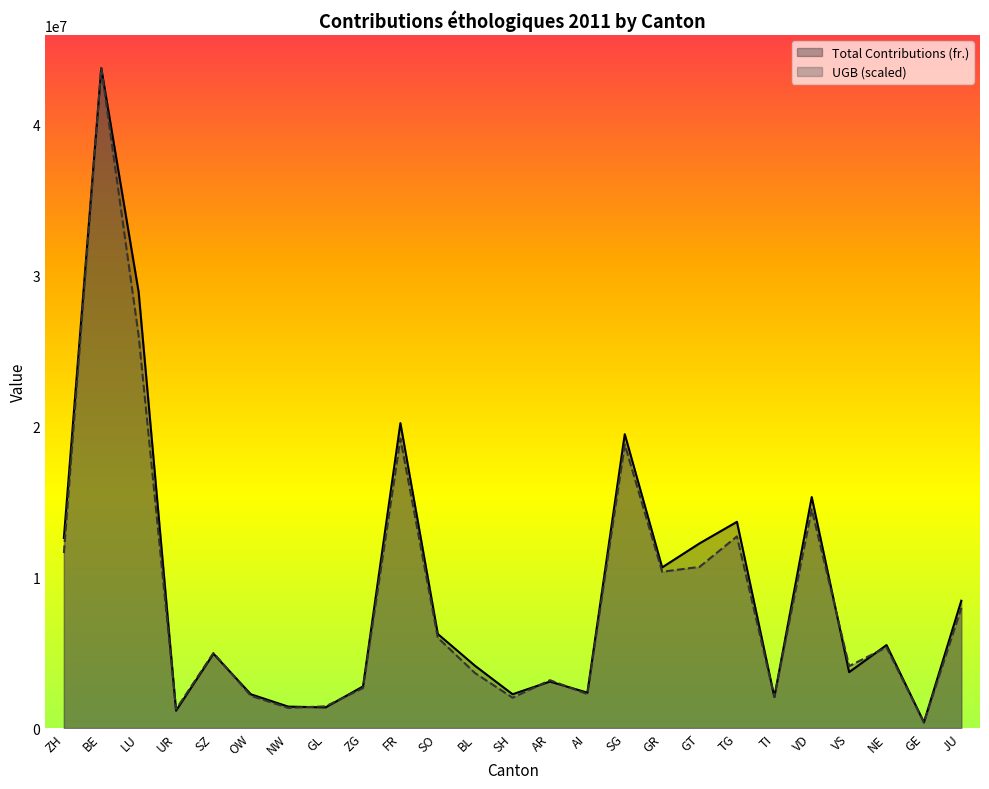

True or false: Total Contributions (fr.) and UGB cross at least once.

True